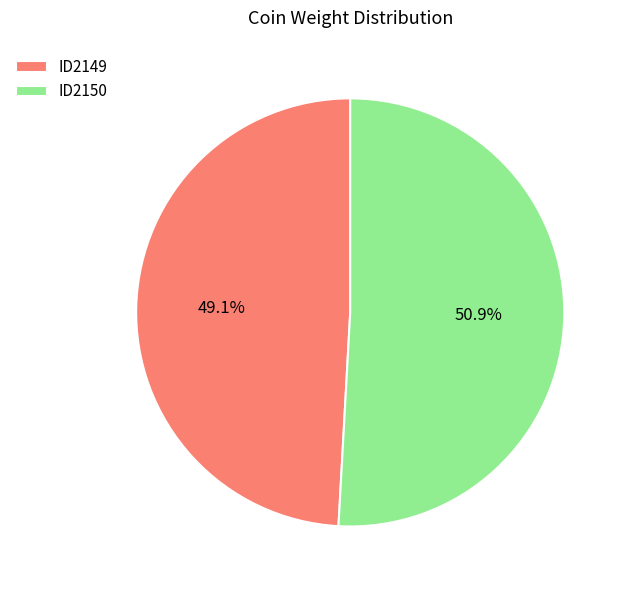

Does ID2149 account for over 50% of the chart?

No